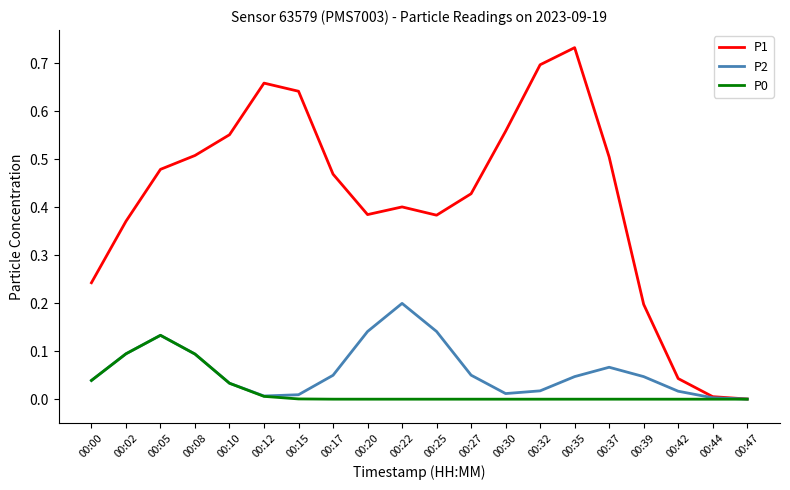

True or false: P0 has a value of 0.0 at 00:27.

True